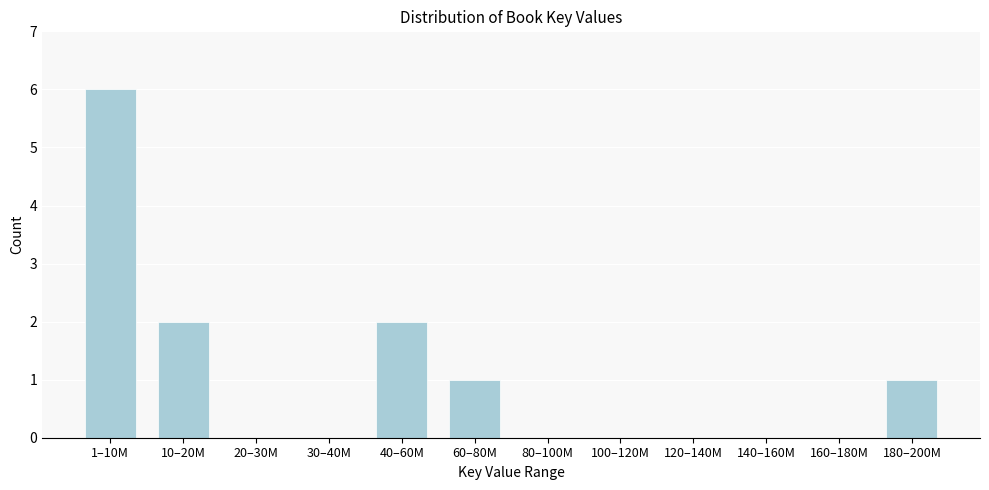

Reading left to right, transcribe all the data shown in this chart.

1–10M=6	10–20M=2	20–30M=0	30–40M=0	40–60M=2	60–80M=1	80–100M=0	100–120M=0	120–140M=0	140–160M=0	160–180M=0	180–200M=1